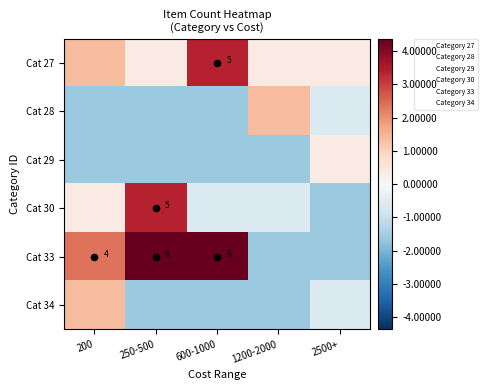

At which label does Cat 33 reach its peak?

250-500